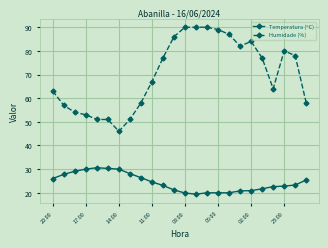

What is the lowest value of the Temperatura (ºC) series?

19.4